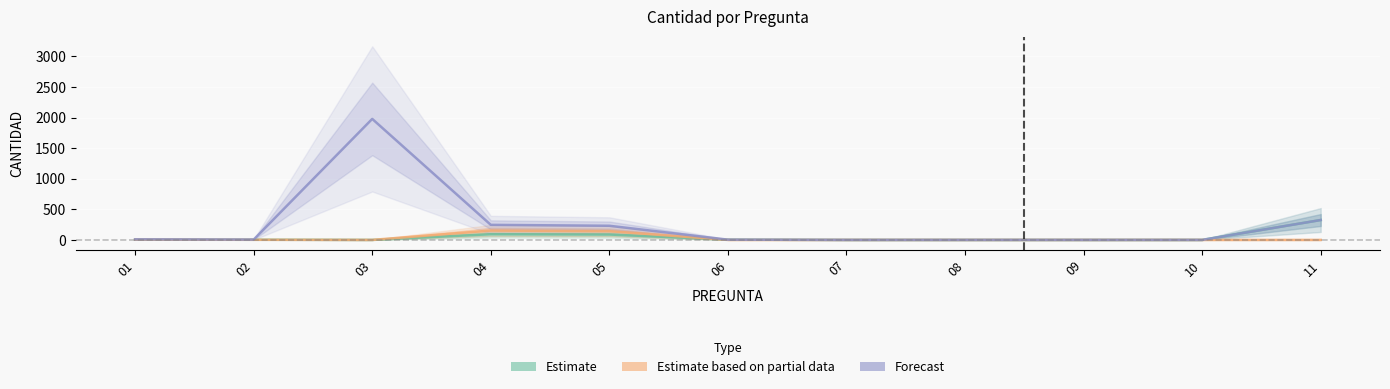

True or false: Hombres has a value of 0 at 03.

True